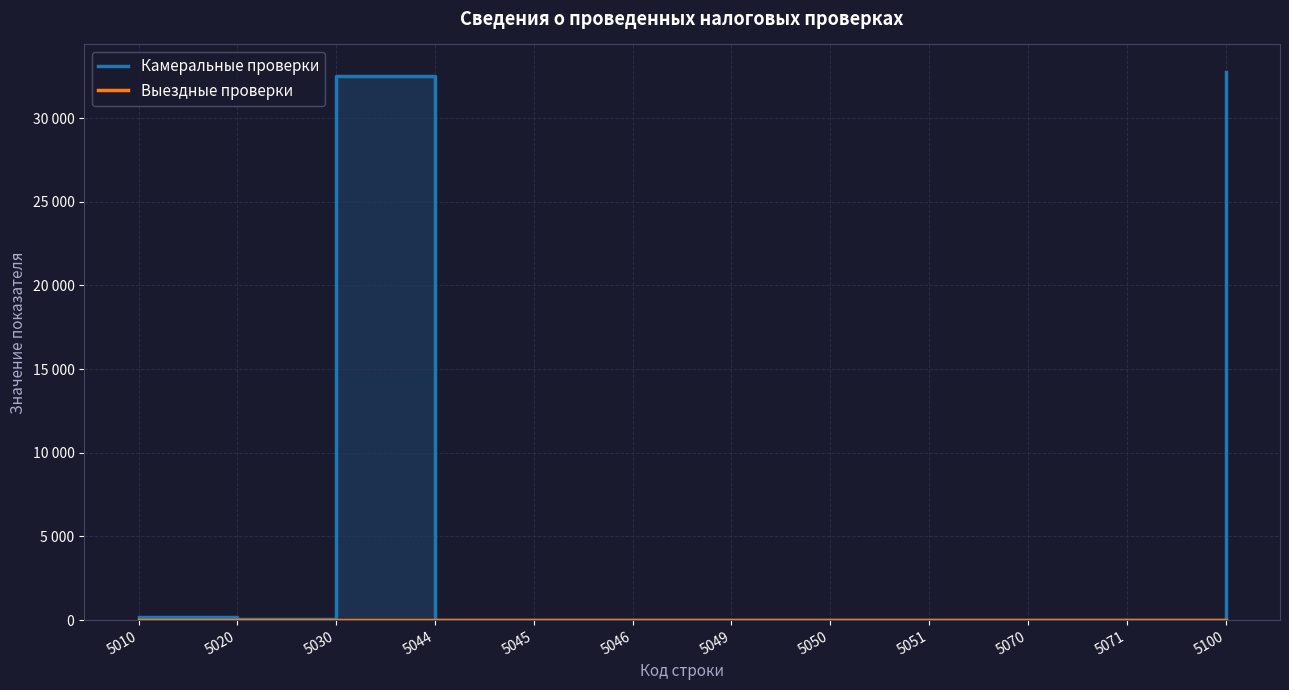

Does the chart have visible grid lines?

Yes